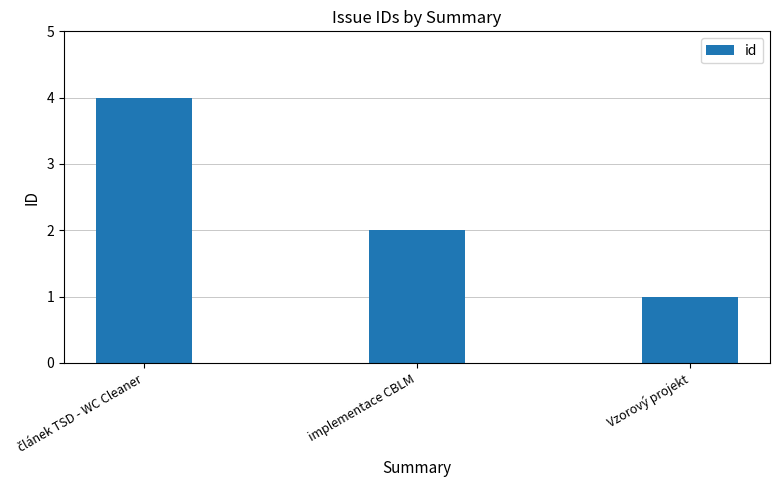

What is the difference between the maximum and minimum values?

3